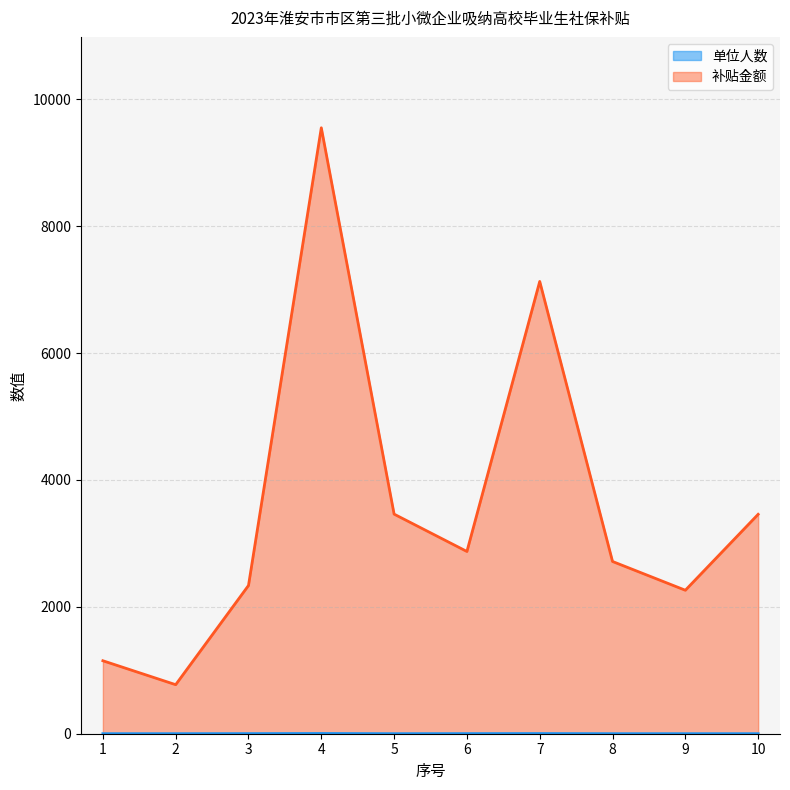

How many interior local peaks does the 单位人数 series have?

2